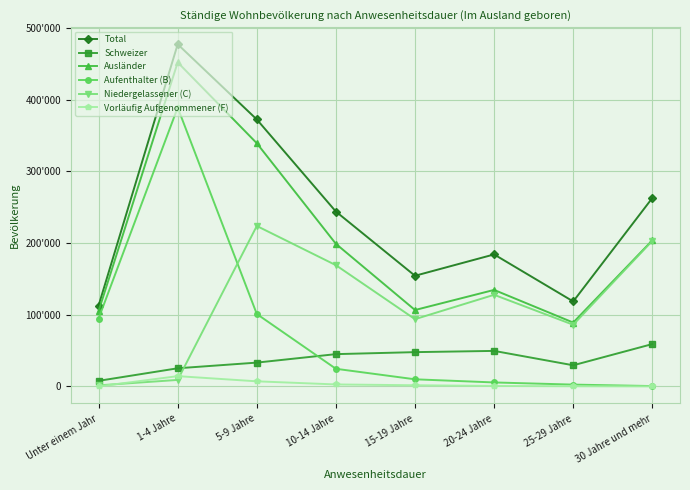

Is this an area chart (filled region under the line)?

No